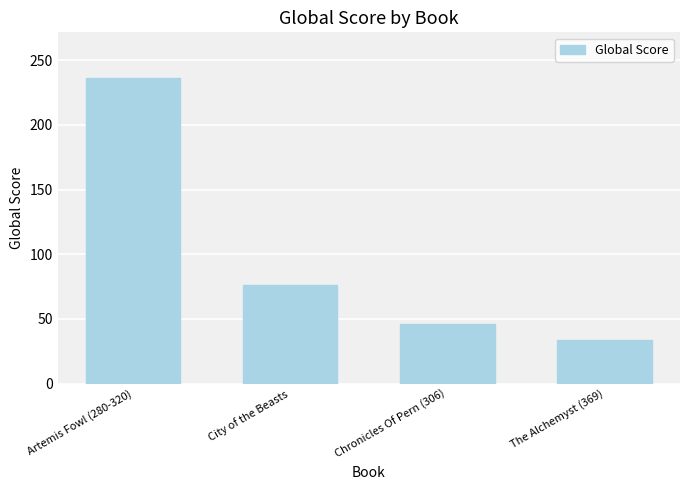

Reading left to right, transcribe all the data shown in this chart.

236	76	46	34